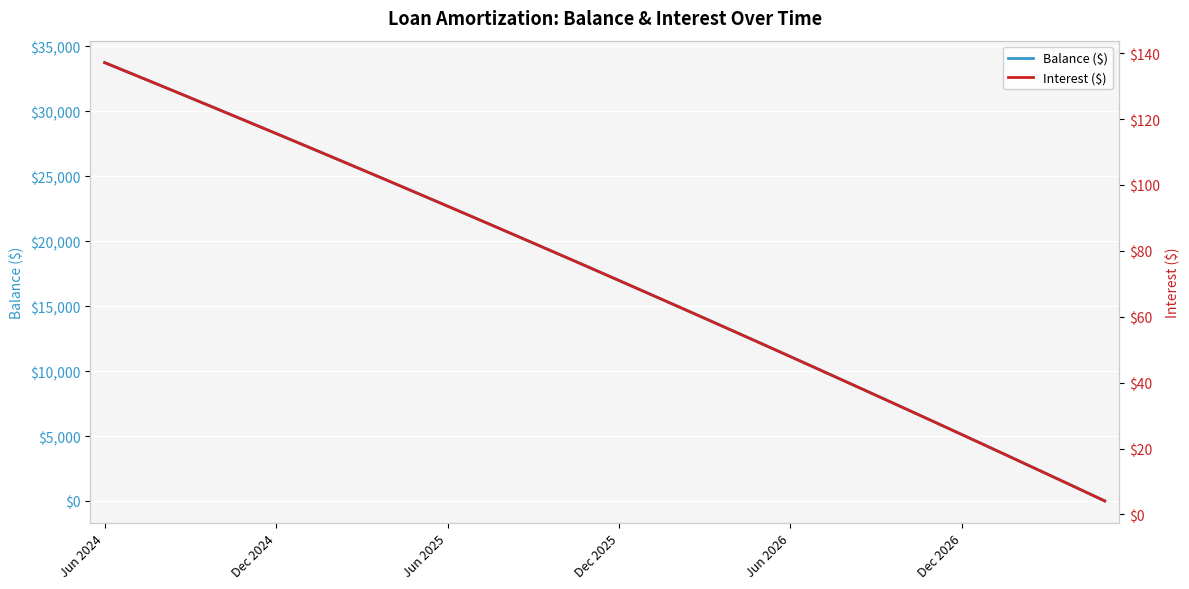

What are all the series names shown in the legend?

Balance ($), Interest ($)